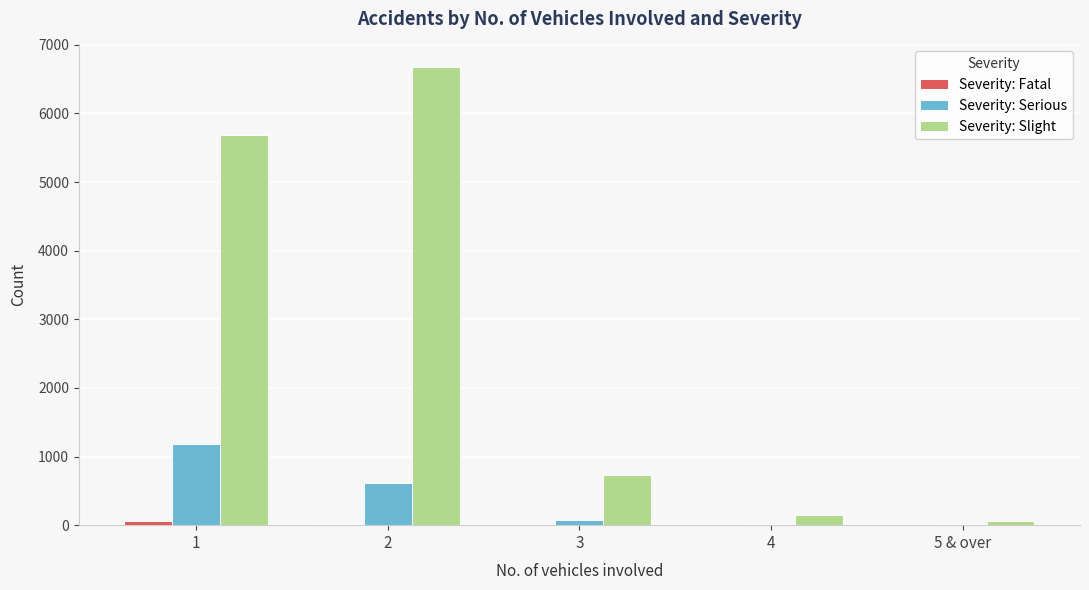

What is the sum of all Severity: Serious values?

1912